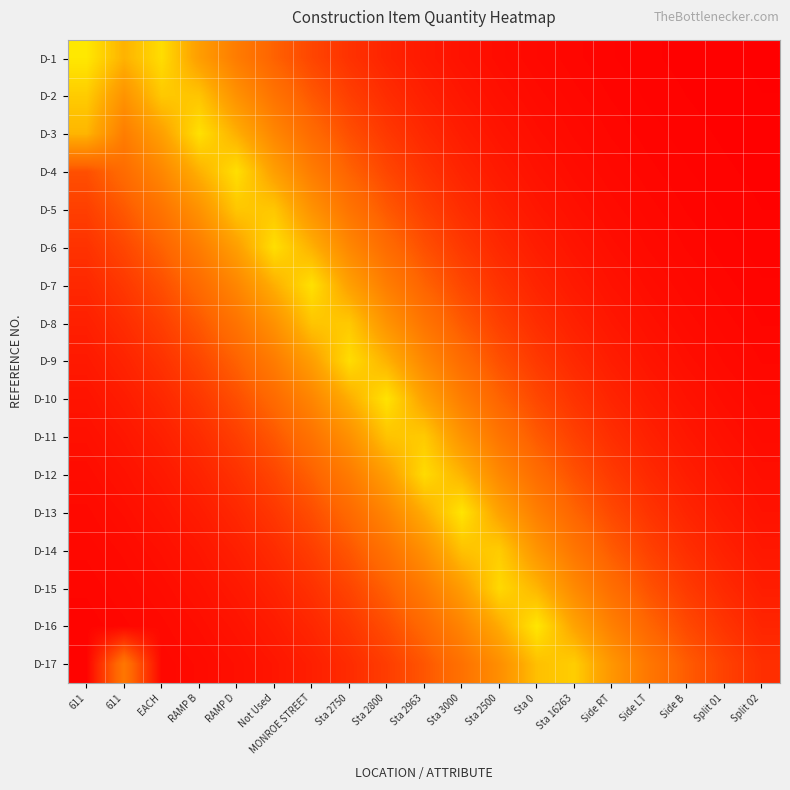

Reading left to right, extract all data points from this chart.

D-1: 611=0.7	611=0.5	EACH=0.7	RAMP B=0.5	RAMP D=0.3	Not Used=0.2	MONROE STREET=0.2	Sta 2750=0.1	Sta 2800=0.1	Sta 2963=0.1	Sta 3000=0.0	Sta 2500=0.0	Sta 0=0.0	Sta 16263=0.0	Side RT=0.0	Side LT=0.0	Side B=0.0	Split 01=0.0	Split 02=0.0
D-2: 611=0.6	611=0.4	EACH=0.6	RAMP B=0.6	RAMP D=0.4	Not Used=0.3	MONROE STREET=0.2	Sta 2750=0.2	Sta 2800=0.1	Sta 2963=0.1	Sta 3000=0.1	Sta 2500=0.0	Sta 0=0.0	Sta 16263=0.0	Side RT=0.0	Side LT=0.0	Side B=0.0	Split 01=0.0	Split 02=0.0
D-3: 611=0.5	611=0.3	EACH=0.5	RAMP B=0.7	RAMP D=0.5	Not Used=0.4	MONROE STREET=0.3	Sta 2750=0.2	Sta 2800=0.1	Sta 2963=0.1	Sta 3000=0.1	Sta 2500=0.1	Sta 0=0.0	Sta 16263=0.0	Side RT=0.0	Side LT=0.0	Side B=0.0	Split 01=0.0	Split 02=0.0
D-4: 611=0.2	611=0.3	EACH=0.4	RAMP B=0.5	RAMP D=0.7	Not Used=0.5	MONROE STREET=0.3	Sta 2750=0.2	Sta 2800=0.2	Sta 2963=0.1	Sta 3000=0.1	Sta 2500=0.1	Sta 0=0.0	Sta 16263=0.0	Side RT=0.0	Side LT=0.0	Side B=0.0	Split 01=0.0	Split 02=0.0
D-5: 611=0.2	611=0.2	EACH=0.3	RAMP B=0.4	RAMP D=0.6	Not Used=0.6	MONROE STREET=0.4	Sta 2750=0.3	Sta 2800=0.2	Sta 2963=0.2	Sta 3000=0.1	Sta 2500=0.1	Sta 0=0.1	Sta 16263=0.0	Side RT=0.0	Side LT=0.0	Side B=0.0	Split 01=0.0	Split 02=0.0
D-6: 611=0.1	611=0.2	EACH=0.2	RAMP B=0.3	RAMP D=0.5	Not Used=0.7	MONROE STREET=0.5	Sta 2750=0.4	Sta 2800=0.3	Sta 2963=0.2	Sta 3000=0.1	Sta 2500=0.1	Sta 0=0.1	Sta 16263=0.1	Side RT=0.0	Side LT=0.0	Side B=0.0	Split 01=0.0	Split 02=0.0
D-7: 611=0.1	611=0.1	EACH=0.2	RAMP B=0.3	RAMP D=0.4	Not Used=0.5	MONROE STREET=0.7	Sta 2750=0.5	Sta 2800=0.3	Sta 2963=0.2	Sta 3000=0.2	Sta 2500=0.1	Sta 0=0.1	Sta 16263=0.1	Side RT=0.0	Side LT=0.0	Side B=0.0	Split 01=0.0	Split 02=0.0
D-8: 611=0.1	611=0.1	EACH=0.2	RAMP B=0.2	RAMP D=0.3	Not Used=0.4	MONROE STREET=0.6	Sta 2750=0.6	Sta 2800=0.4	Sta 2963=0.3	Sta 3000=0.2	Sta 2500=0.2	Sta 0=0.1	Sta 16263=0.1	Side RT=0.1	Side LT=0.0	Side B=0.0	Split 01=0.0	Split 02=0.0
D-9: 611=0.1	611=0.1	EACH=0.1	RAMP B=0.2	RAMP D=0.2	Not Used=0.3	MONROE STREET=0.5	Sta 2750=0.7	Sta 2800=0.5	Sta 2963=0.4	Sta 3000=0.3	Sta 2500=0.2	Sta 0=0.1	Sta 16263=0.1	Side RT=0.1	Side LT=0.1	Side B=0.0	Split 01=0.0	Split 02=0.0
D-10: 611=0.1	611=0.1	EACH=0.1	RAMP B=0.1	RAMP D=0.2	Not Used=0.3	MONROE STREET=0.4	Sta 2750=0.5	Sta 2800=0.7	Sta 2963=0.5	Sta 3000=0.3	Sta 2500=0.2	Sta 0=0.2	Sta 16263=0.1	Side RT=0.1	Side LT=0.1	Side B=0.0	Split 01=0.0	Split 02=0.0
D-11: 611=0.0	611=0.1	EACH=0.1	RAMP B=0.1	RAMP D=0.2	Not Used=0.2	MONROE STREET=0.3	Sta 2750=0.4	Sta 2800=0.6	Sta 2963=0.6	Sta 3000=0.4	Sta 2500=0.3	Sta 0=0.2	Sta 16263=0.2	Side RT=0.1	Side LT=0.1	Side B=0.1	Split 01=0.0	Split 02=0.0
D-12: 611=0.0	611=0.0	EACH=0.1	RAMP B=0.1	RAMP D=0.1	Not Used=0.2	MONROE STREET=0.2	Sta 2750=0.3	Sta 2800=0.5	Sta 2963=0.6	Sta 3000=0.5	Sta 2500=0.4	Sta 0=0.3	Sta 16263=0.2	Side RT=0.1	Side LT=0.1	Side B=0.1	Split 01=0.1	Split 02=0.0
D-13: 611=0.0	611=0.0	EACH=0.1	RAMP B=0.1	RAMP D=0.1	Not Used=0.1	MONROE STREET=0.2	Sta 2750=0.3	Sta 2800=0.4	Sta 2963=0.5	Sta 3000=0.7	Sta 2500=0.5	Sta 0=0.3	Sta 16263=0.2	Side RT=0.2	Side LT=0.1	Side B=0.1	Split 01=0.1	Split 02=0.0
D-14: 611=0.0	611=0.0	EACH=0.0	RAMP B=0.1	RAMP D=0.1	Not Used=0.1	MONROE STREET=0.2	Sta 2750=0.2	Sta 2800=0.3	Sta 2963=0.4	Sta 3000=0.6	Sta 2500=0.6	Sta 0=0.4	Sta 16263=0.3	Side RT=0.2	Side LT=0.2	Side B=0.1	Split 01=0.1	Split 02=0.1
D-15: 611=0.0	611=0.0	EACH=0.0	RAMP B=0.0	RAMP D=0.1	Not Used=0.1	MONROE STREET=0.1	Sta 2750=0.2	Sta 2800=0.2	Sta 2963=0.3	Sta 3000=0.5	Sta 2500=0.6	Sta 0=0.5	Sta 16263=0.4	Side RT=0.3	Side LT=0.2	Side B=0.1	Split 01=0.1	Split 02=0.1
D-16: 611=0.0	611=0.0	EACH=0.0	RAMP B=0.0	RAMP D=0.0	Not Used=0.1	MONROE STREET=0.1	Sta 2750=0.1	Sta 2800=0.2	Sta 2963=0.3	Sta 3000=0.4	Sta 2500=0.5	Sta 0=0.7	Sta 16263=0.5	Side RT=0.4	Side LT=0.3	Side B=0.2	Split 01=0.1	Split 02=0.1
D-17: 611=0.0	611=0.3	EACH=0.0	RAMP B=0.0	RAMP D=0.0	Not Used=0.1	MONROE STREET=0.1	Sta 2750=0.1	Sta 2800=0.2	Sta 2963=0.2	Sta 3000=0.3	Sta 2500=0.4	Sta 0=0.6	Sta 16263=0.6	Side RT=0.4	Side LT=0.3	Side B=0.2	Split 01=0.2	Split 02=0.1